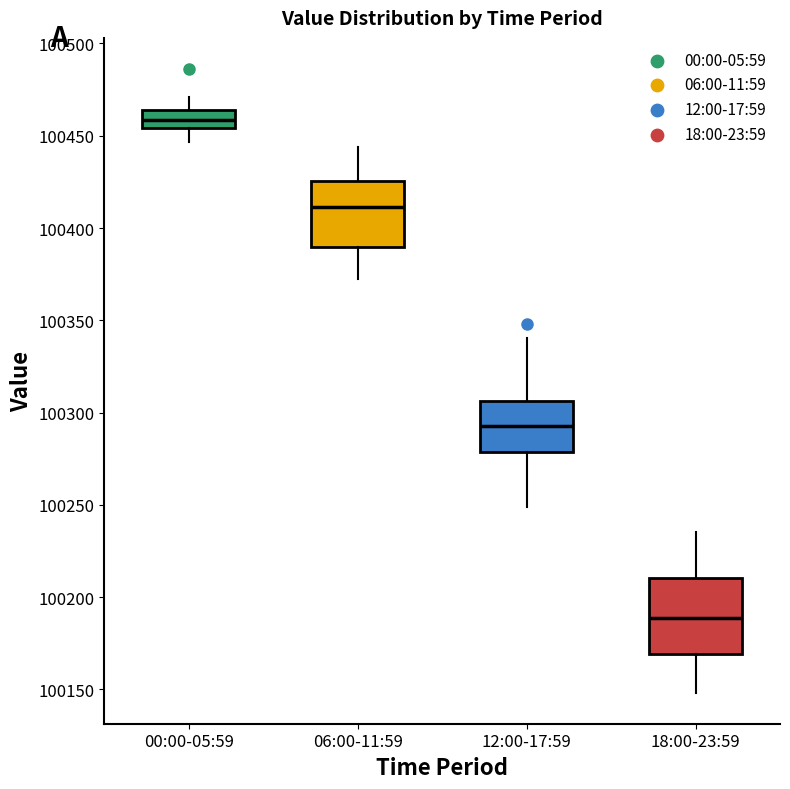

Which box is the tallest, from its lower edge to its upper edge?

18:00-23:59